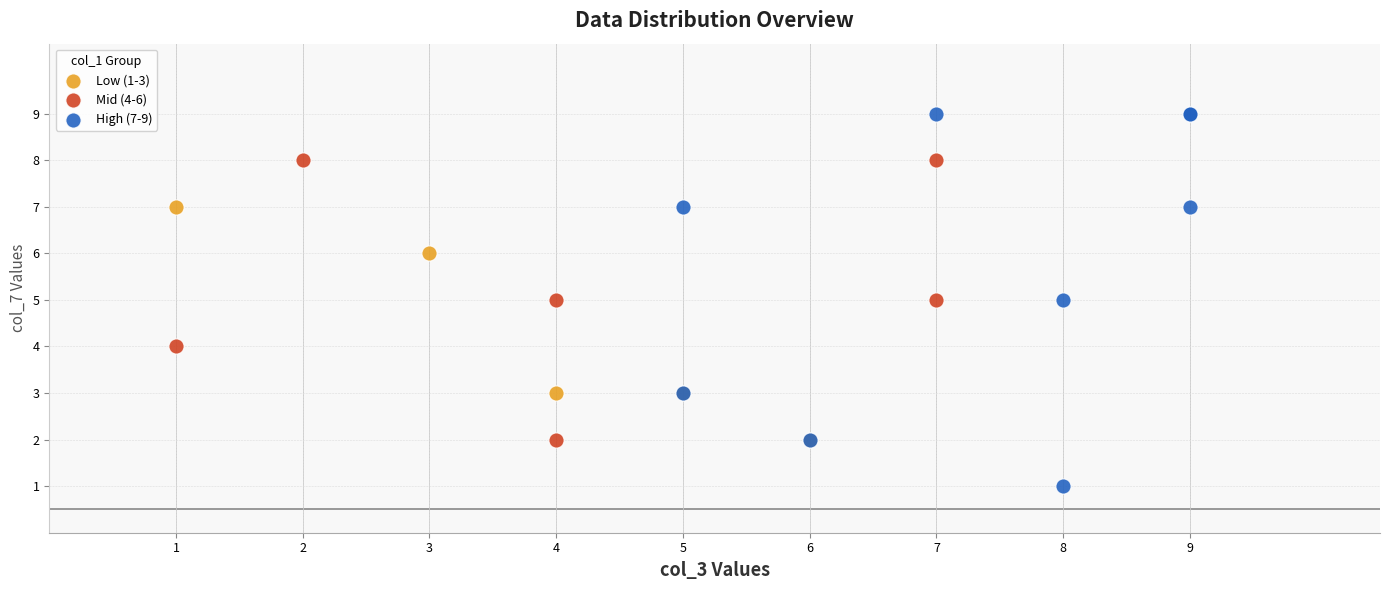

Which series has the largest Y range (max minus min)?

High (7-9)